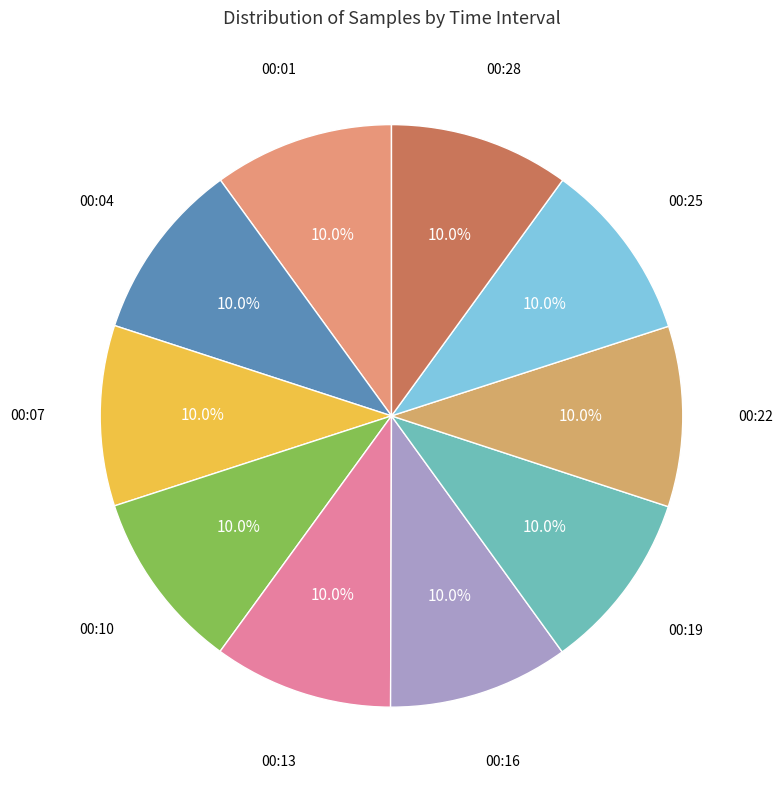

Rank the categories by value from lowest to highest.

00:13, 00:10, 00:19, 00:04, 00:01, 00:28, 00:16, 00:07, 00:22, 00:25